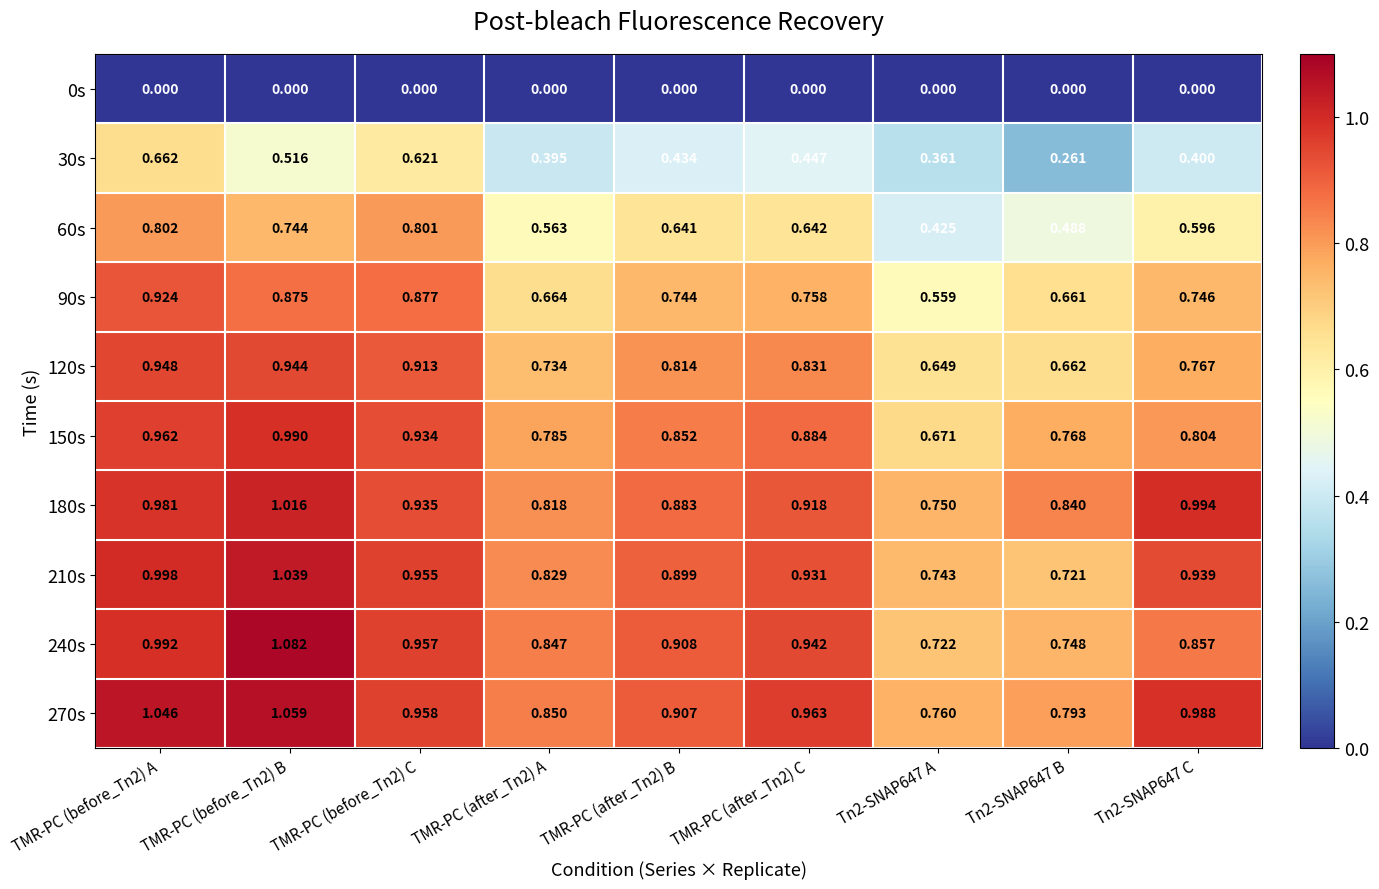

Is the value of 60s at Tn2-SNAP647 C greater than the value of 270s at Tn2-SNAP647 A?

No